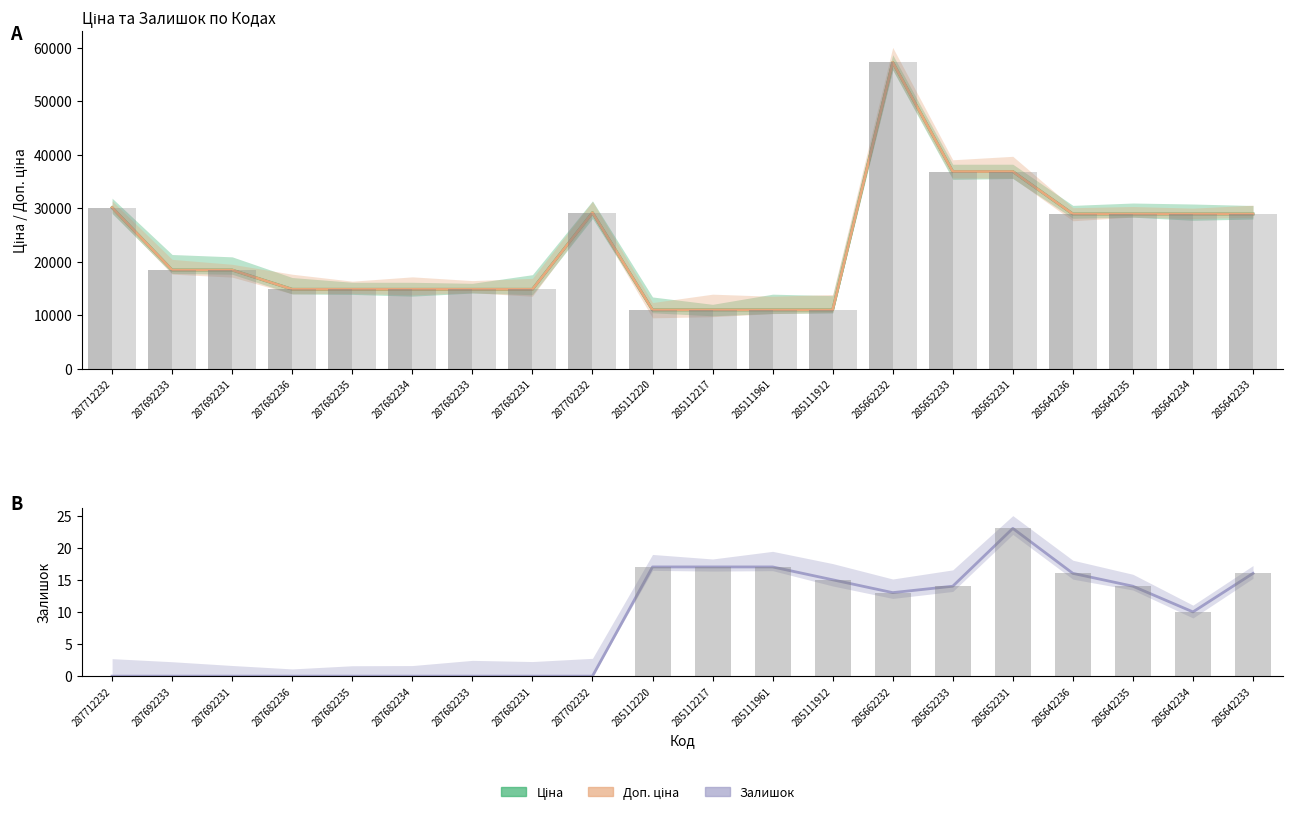

What is the label of the 6th bar from the right?

285652233